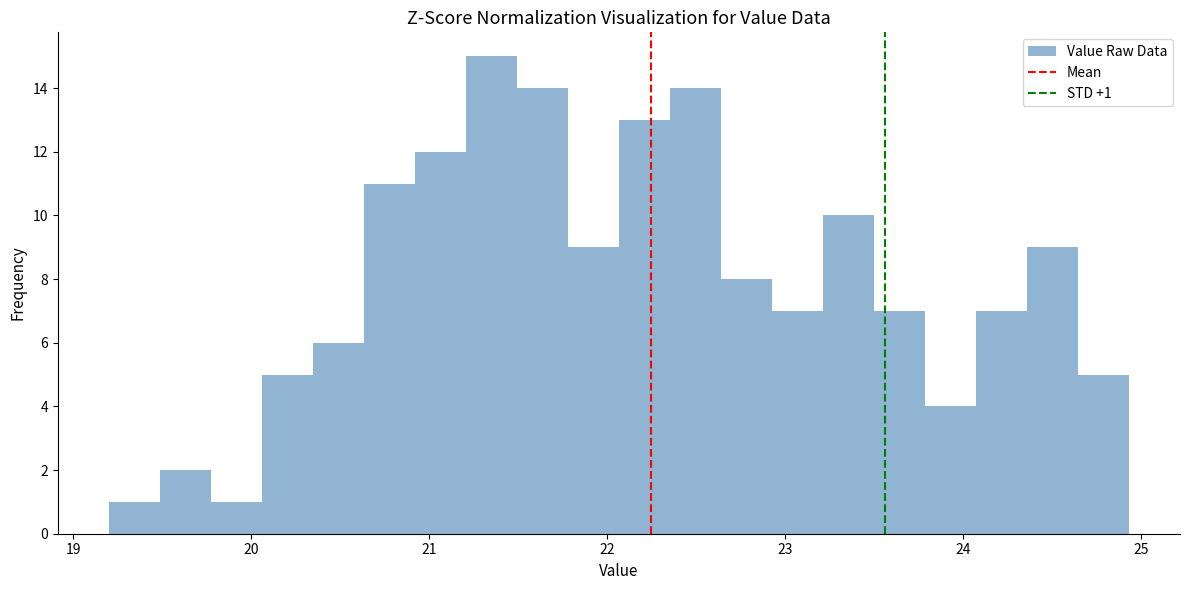

Around what value on the x-axis is the tallest bar? Give the approximate position of its centre, as read against the axis.

21.3